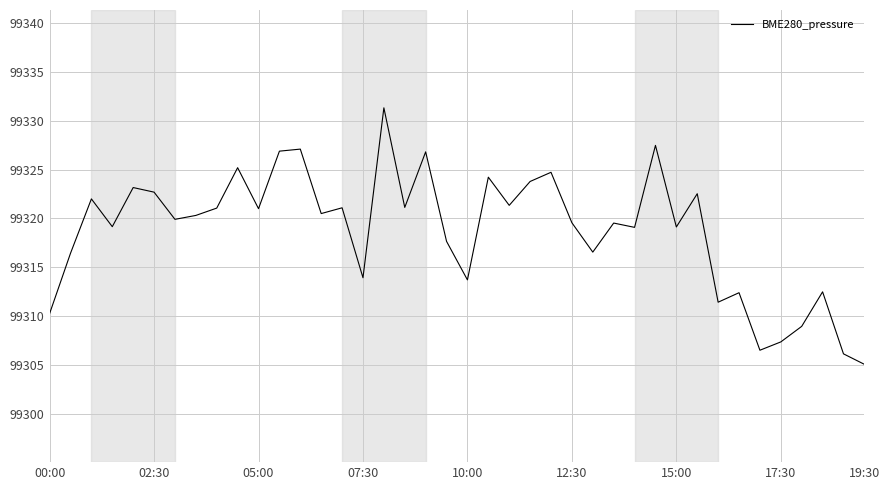

What is the maximum value shown in the chart?

99331.3